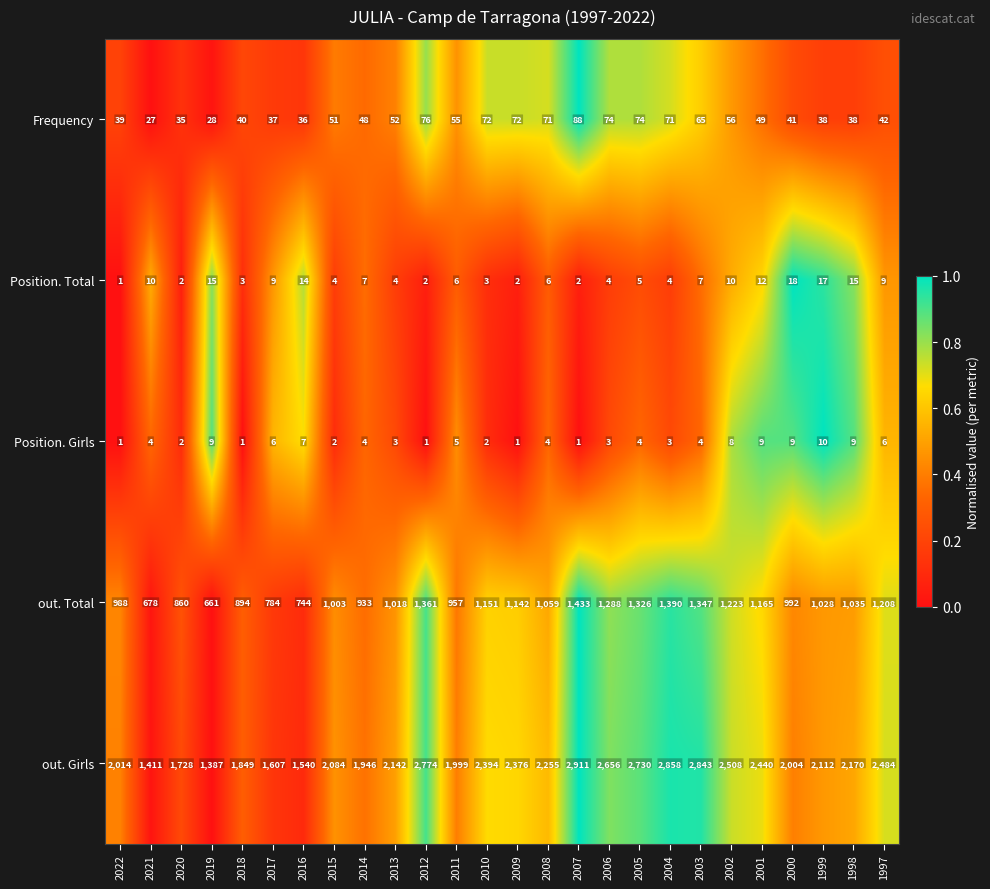

At 2010, list the series in order from smallest to largest.

Position. Girls, Position. Total, Frequency, out. Total, out. Girls